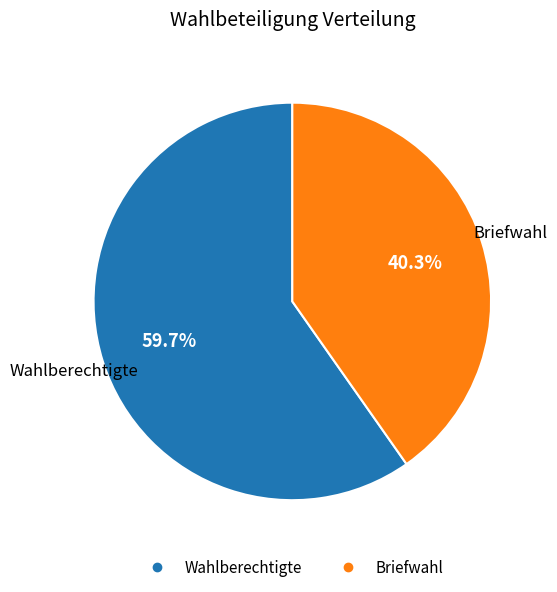

To the nearest percent, what is the combined percentage of Briefwahl and Wahlberechtigte?

100%